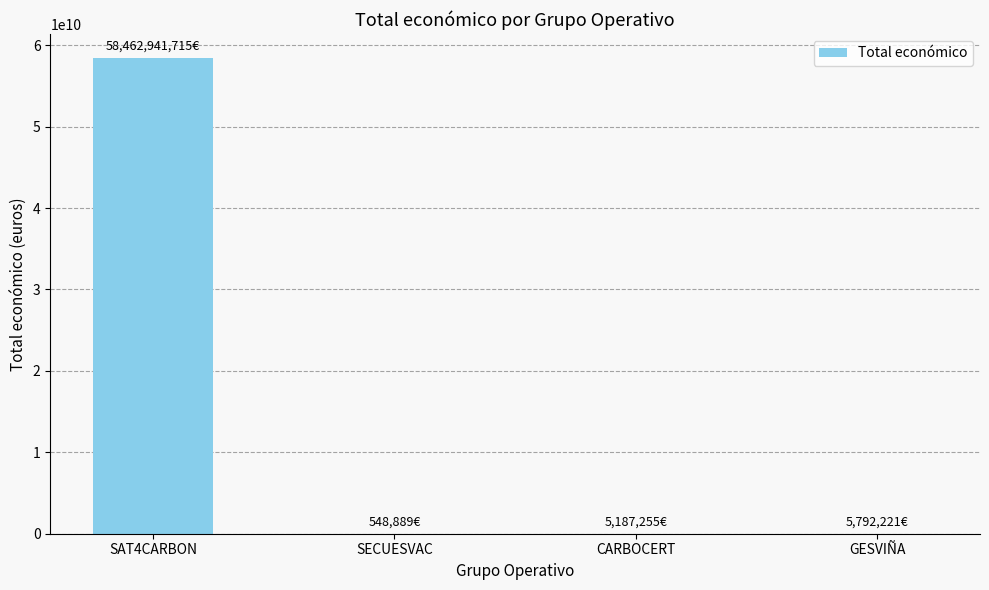

What is the change in value from SECUESVAC to CARBOCERT?

+4638366